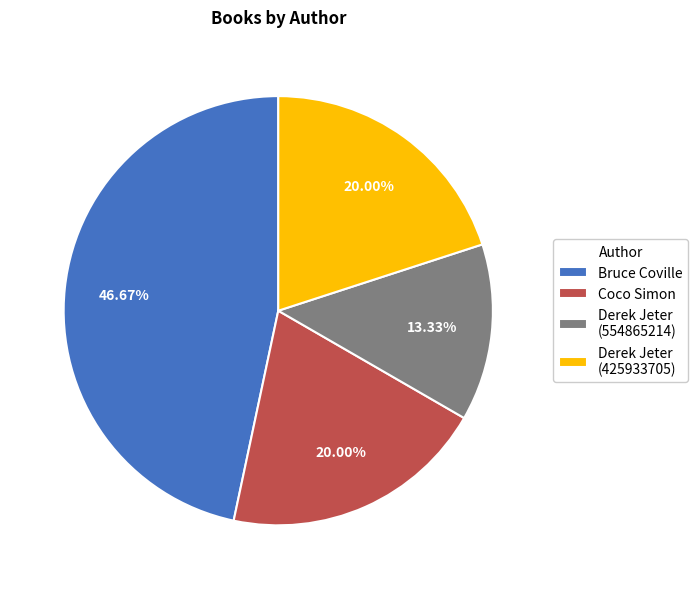

Is there a majority slice in this chart?

No